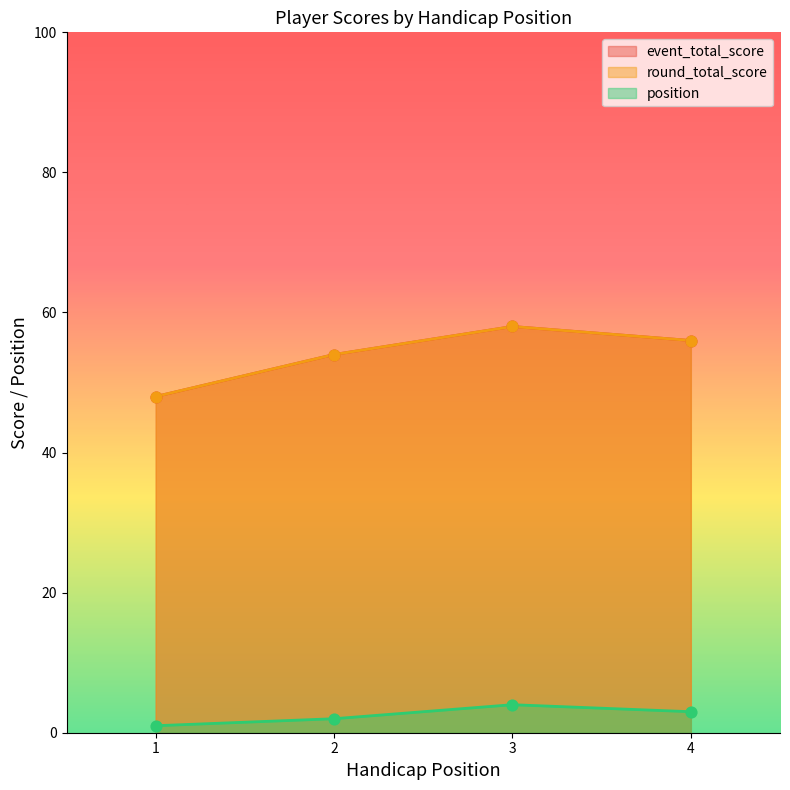

At which category is the sum across all series the highest?

3